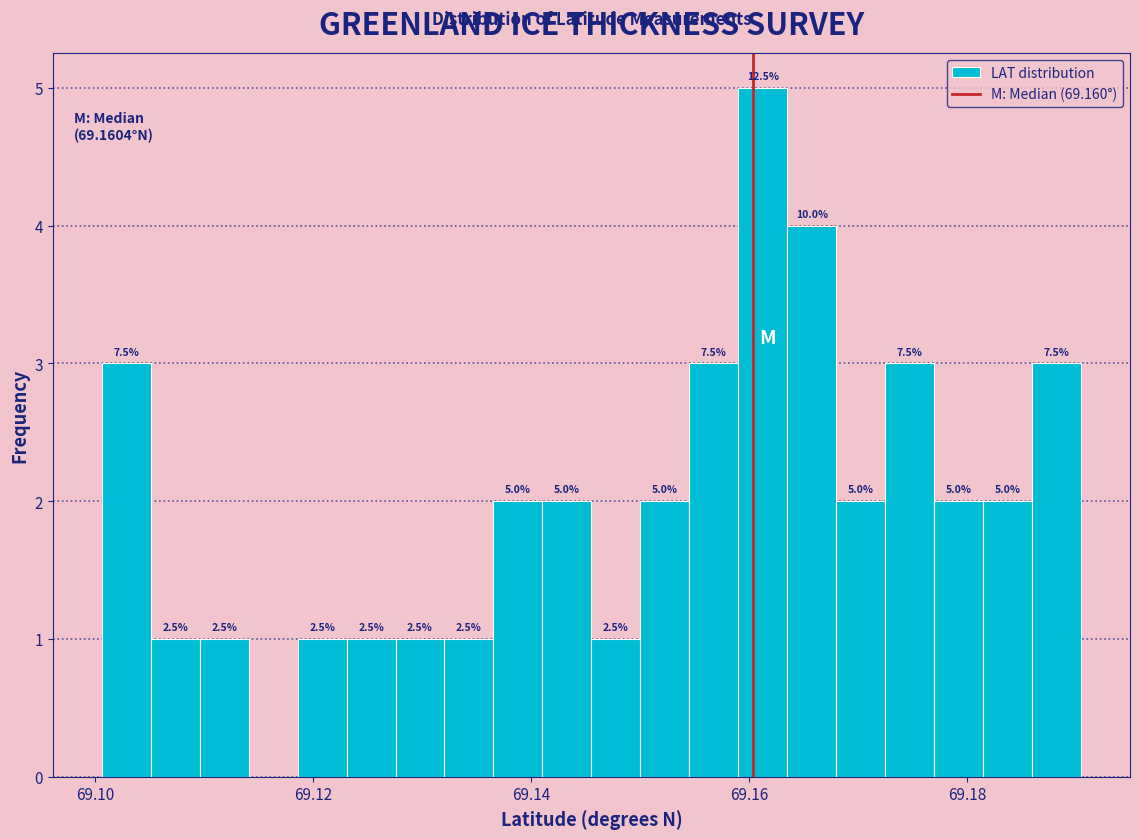

Read against the x-axis, roughly where is the centre of the tallest bar?

69.162